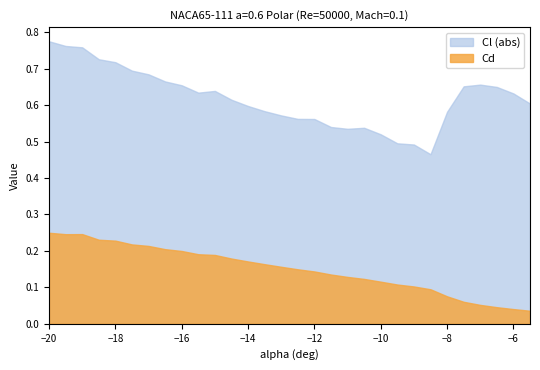

Is it true that Cd equals 0.3 at -14.5?

False